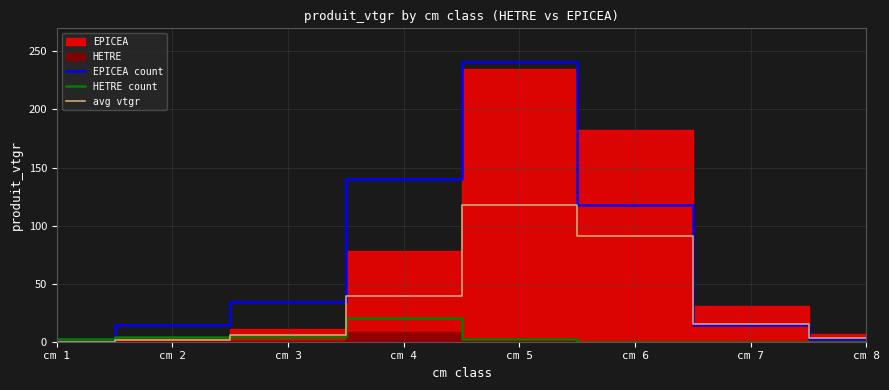

How many interior local peaks does the HETRE count series have?

1